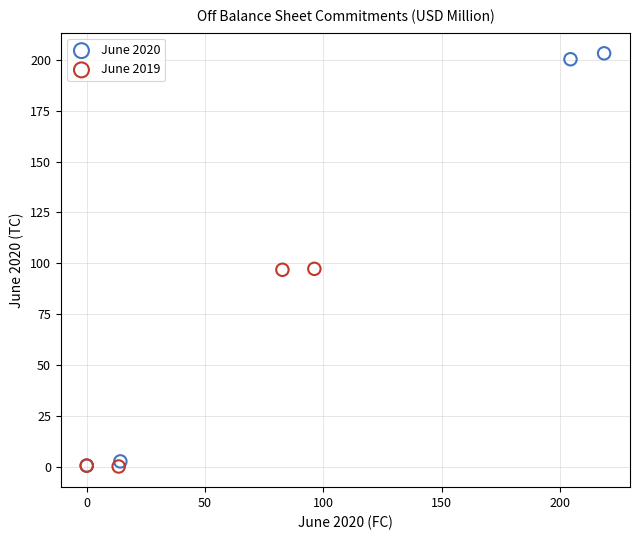

Which series has the largest Y range (max minus min)?

June 2020